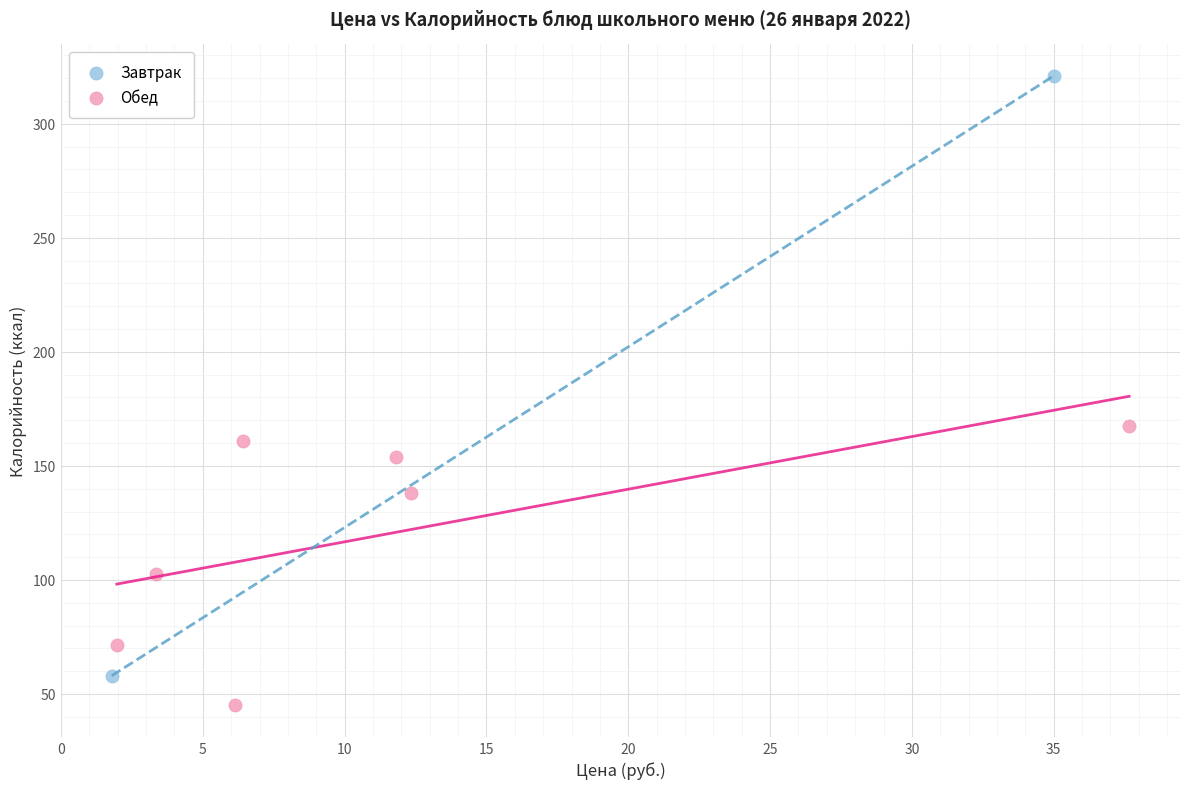

Which series contains the highest Y value?

Завтрак